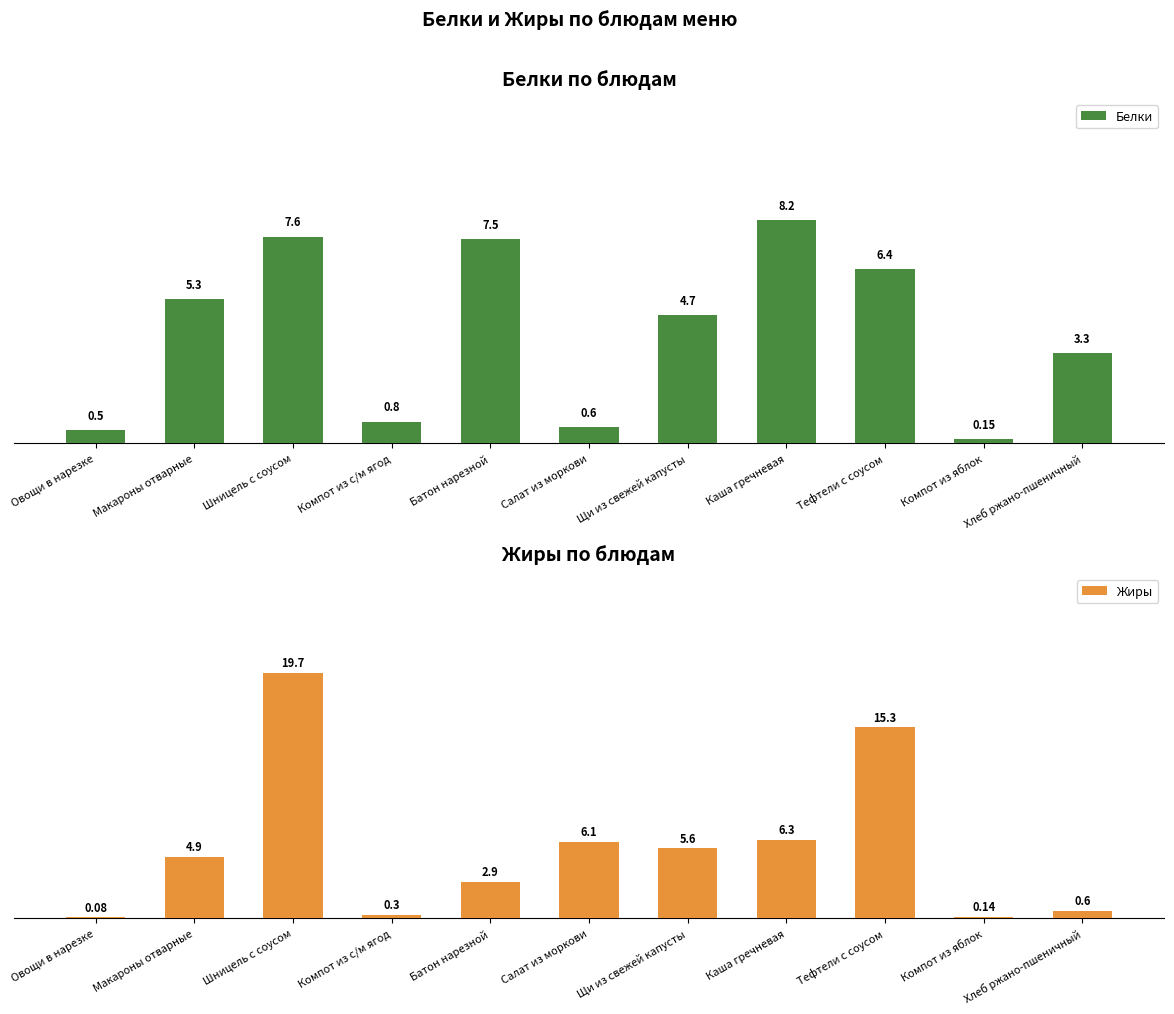

The Белки series shows 6.4 at Тефтели с соусом. True or false?

True